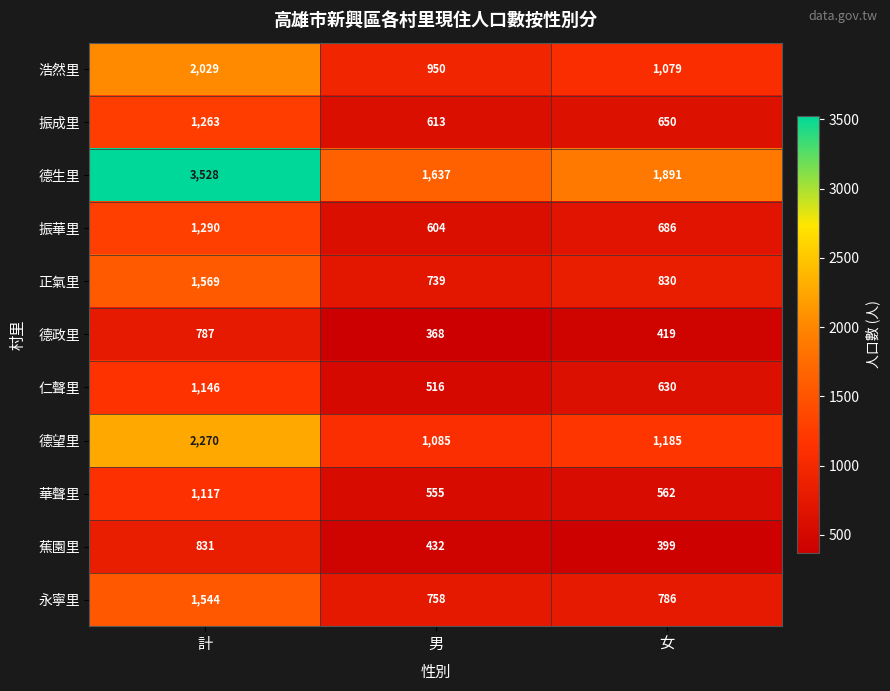

What is the sum of all 仁聲里 values?

2292